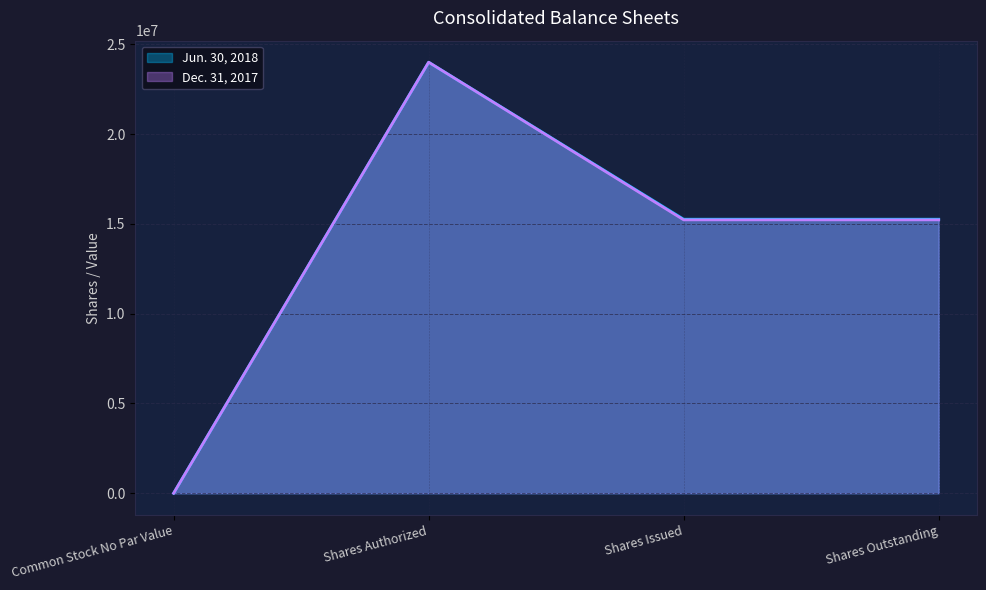

What is the label of the 3rd point from the left?

Shares Issued